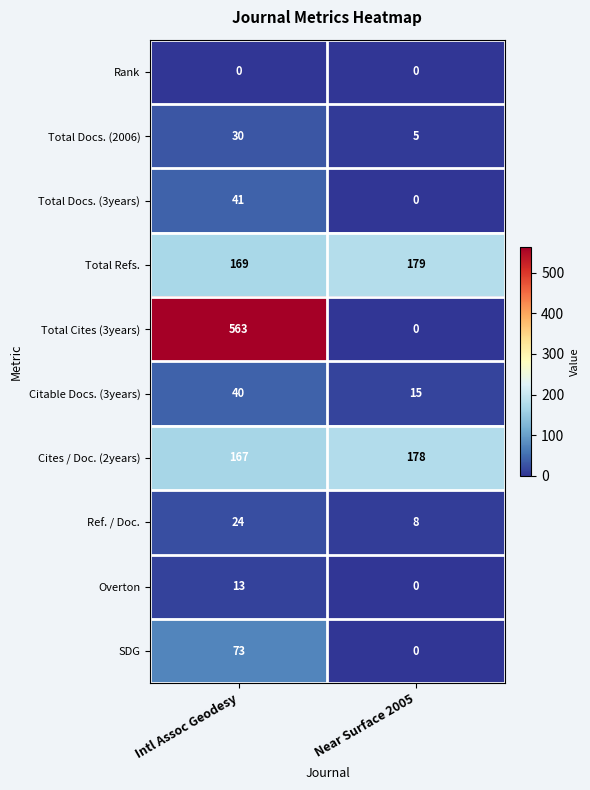

What is the difference between the maximum and minimum values in the Ref. / Doc. series?

16